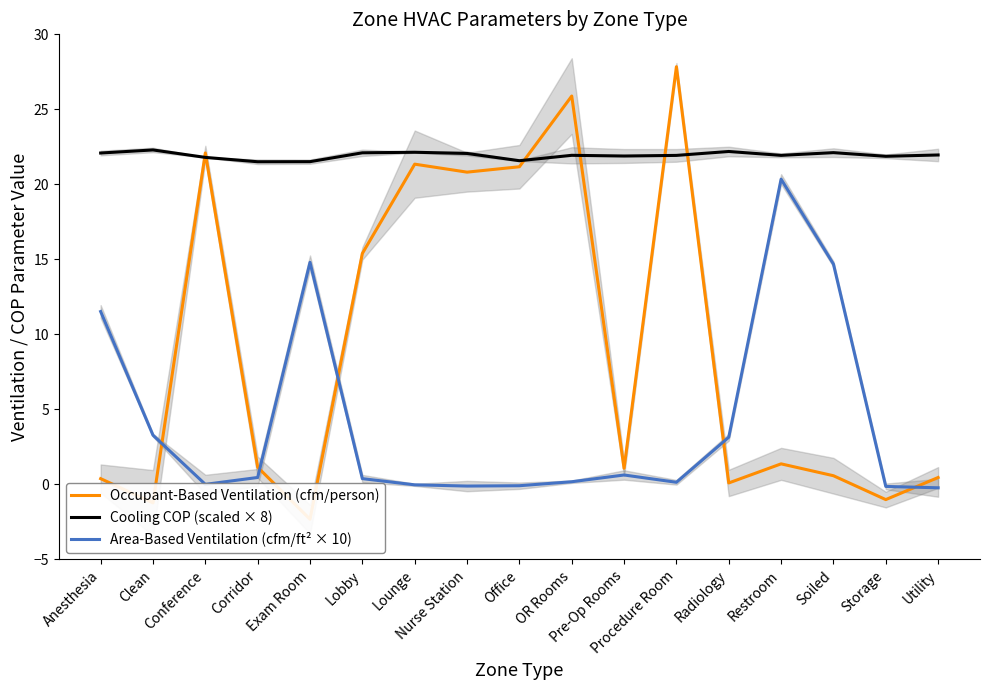

Reading left to right, extract all data points from this chart.

Occupant-Based Ventilation (cfm/person): Anesthesia=0.4	Clean=-1.2	Conference=22.1	Corridor=1.1	Exam Room=-2.3	Lobby=15.4	Lounge=21.3	Nurse Station=20.8	Office=21.2	OR Rooms=25.9	Pre-Op Rooms=1.1	Procedure Room=27.8	Radiology=0.1	Restroom=1.4	Soiled=0.6	Storage=-1.0	Utility=0.4
Cooling COP (scaled × 8): Anesthesia=22.1	Clean=22.3	Conference=21.8	Corridor=21.5	Exam Room=21.5	Lobby=22.1	Lounge=22.1	Nurse Station=22.1	Office=21.6	OR Rooms=21.9	Pre-Op Rooms=21.9	Procedure Room=21.9	Radiology=22.2	Restroom=21.9	Soiled=22.1	Storage=21.9	Utility=22.0
Area-Based Ventilation (cfm/ft² × 10): Anesthesia=11.5	Clean=3.3	Conference=-0.0	Corridor=0.4	Exam Room=14.8	Lobby=0.4	Lounge=-0.0	Nurse Station=-0.1	Office=-0.1	OR Rooms=0.2	Pre-Op Rooms=0.6	Procedure Room=0.1	Radiology=3.1	Restroom=20.3	Soiled=14.7	Storage=-0.2	Utility=-0.2